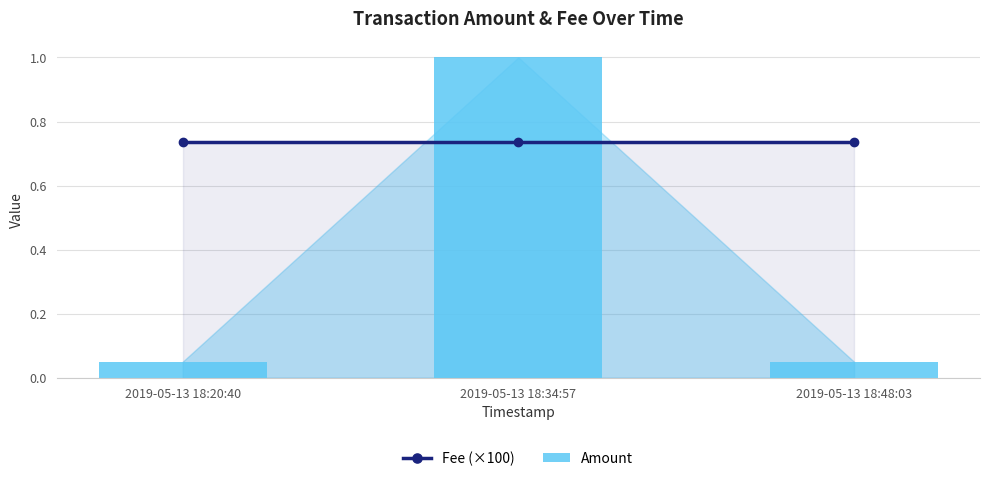

List the labels in order of Amount value, largest first.

2019-05-13 18:34:57, 2019-05-13 18:20:40, 2019-05-13 18:48:03